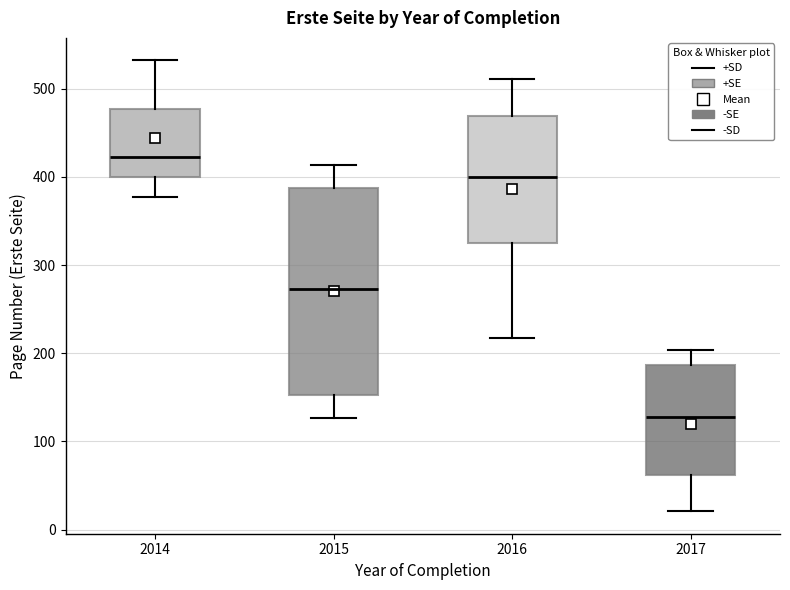

Which box has the highest median line?

2014